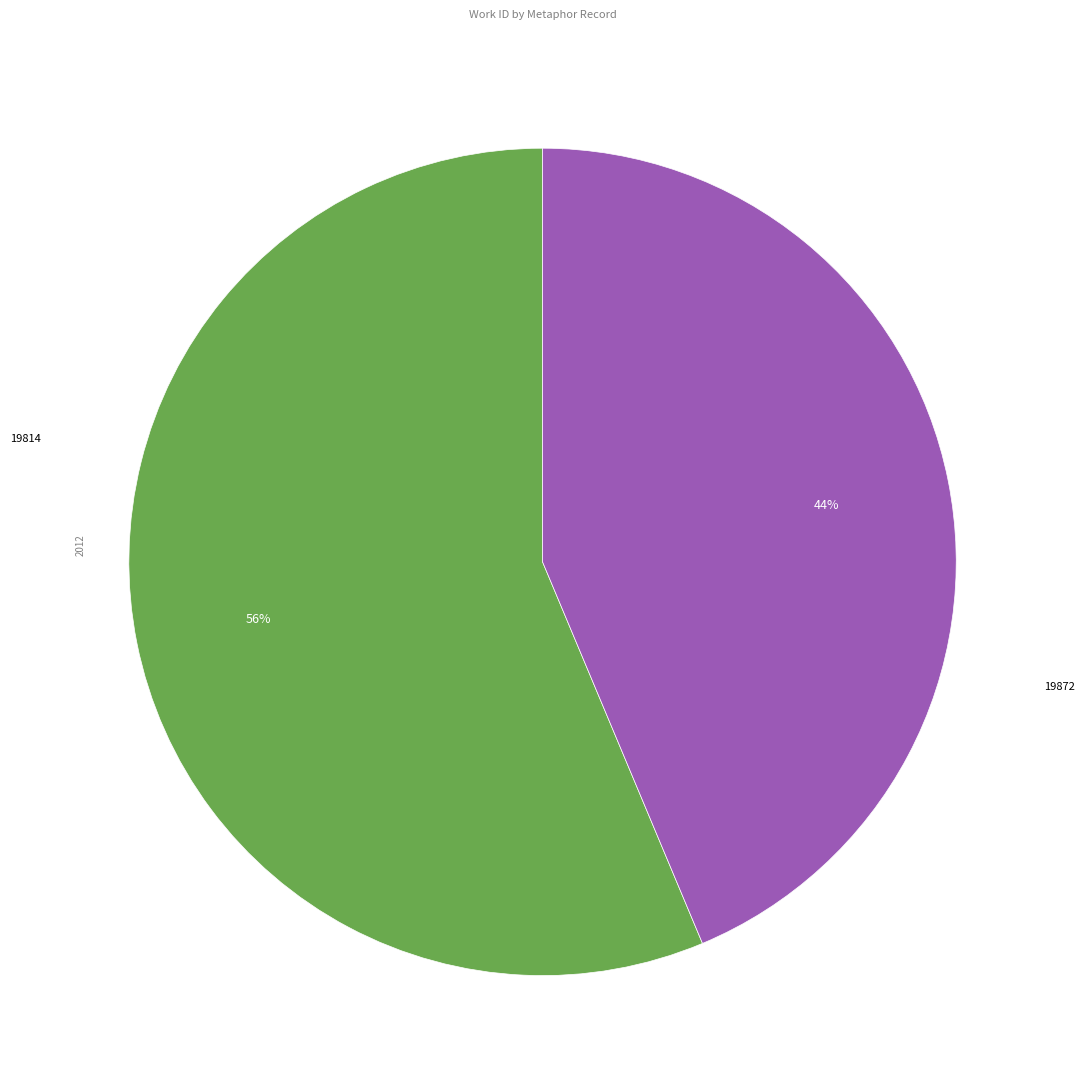

Is there a majority slice in this chart?

Yes